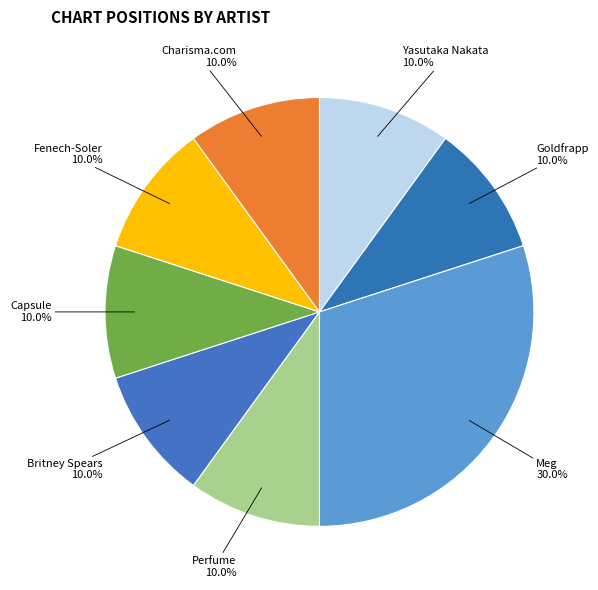

How many slices are in this pie chart?

8